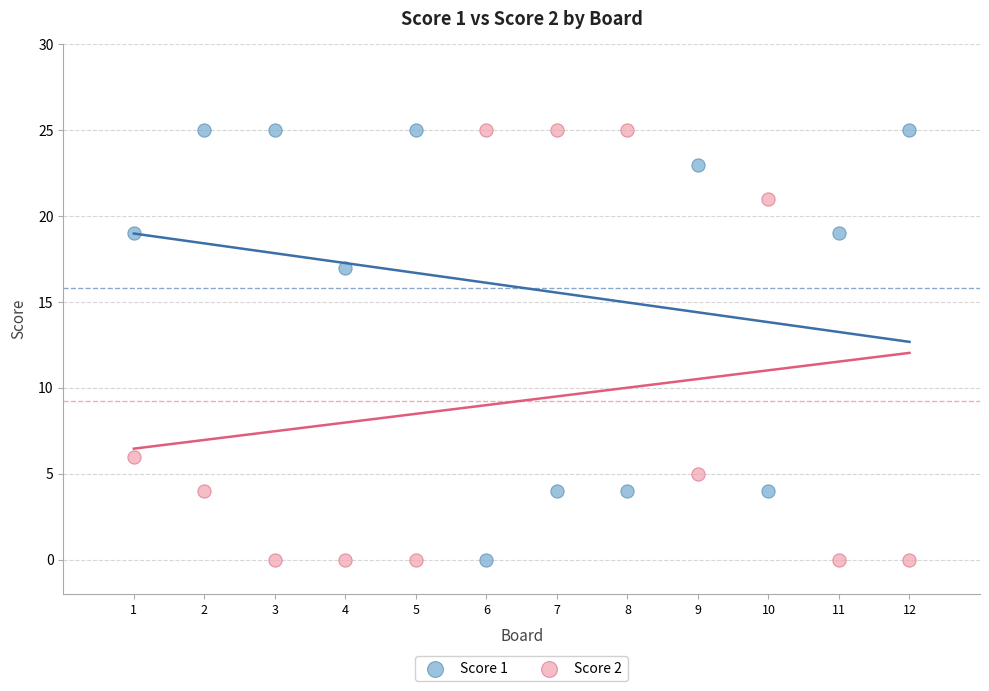

What is the X range (max minus min) for the scatter plot?

11